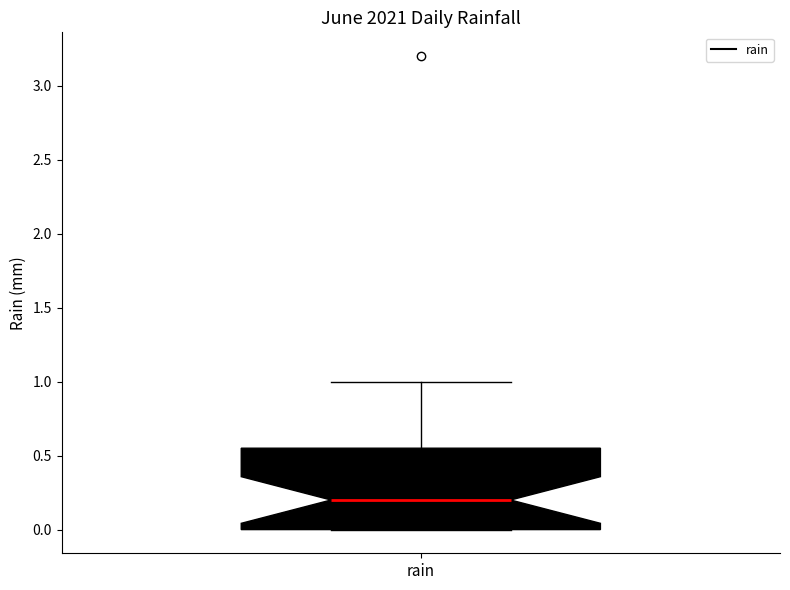

Where is the lower edge of the box for rain on the y-axis? The values are not printed on the chart, so give them approximately, as read against the axis.

0.00